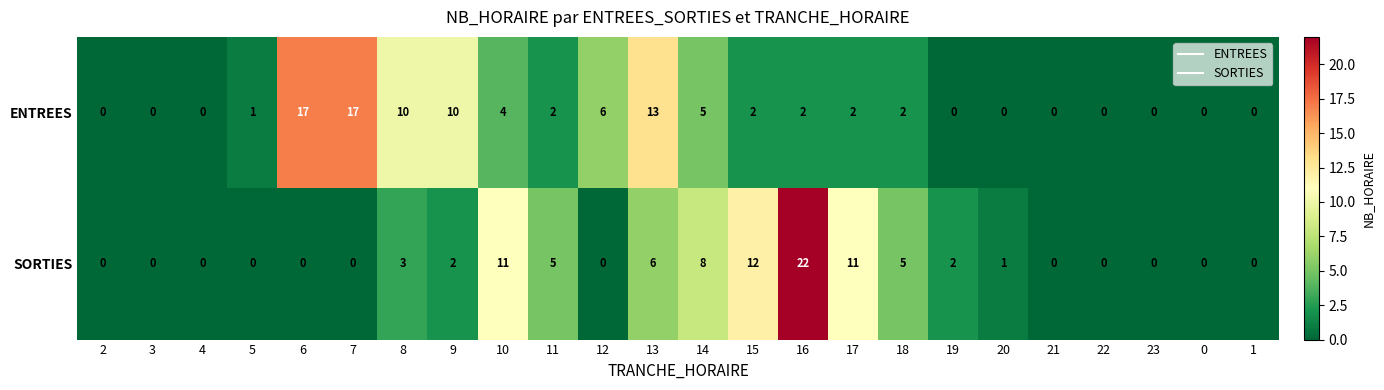

At which category is the sum across all series the highest?

16